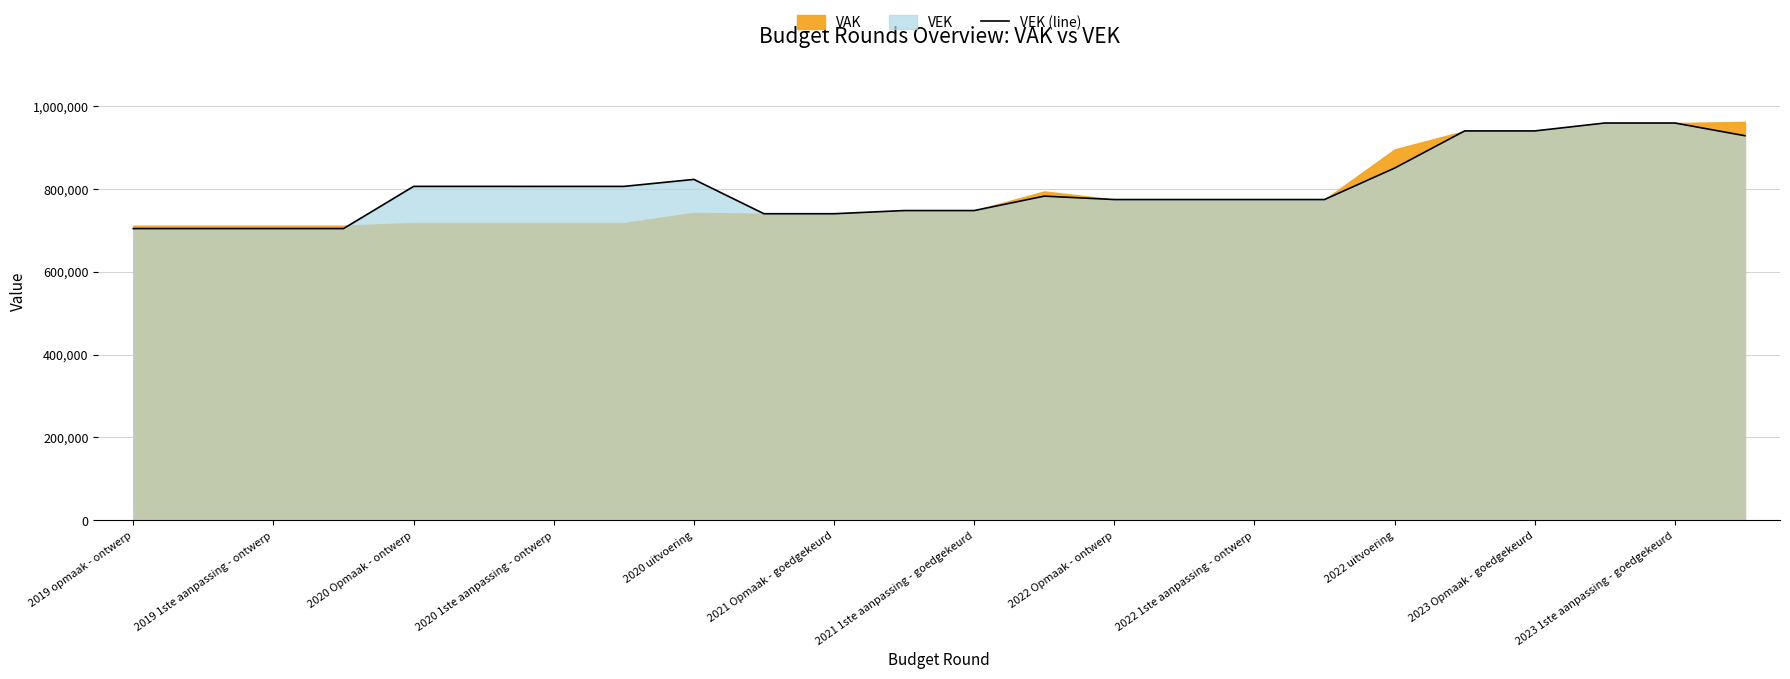

Read the value at 2022 Opmaak - ontwerp.

773900